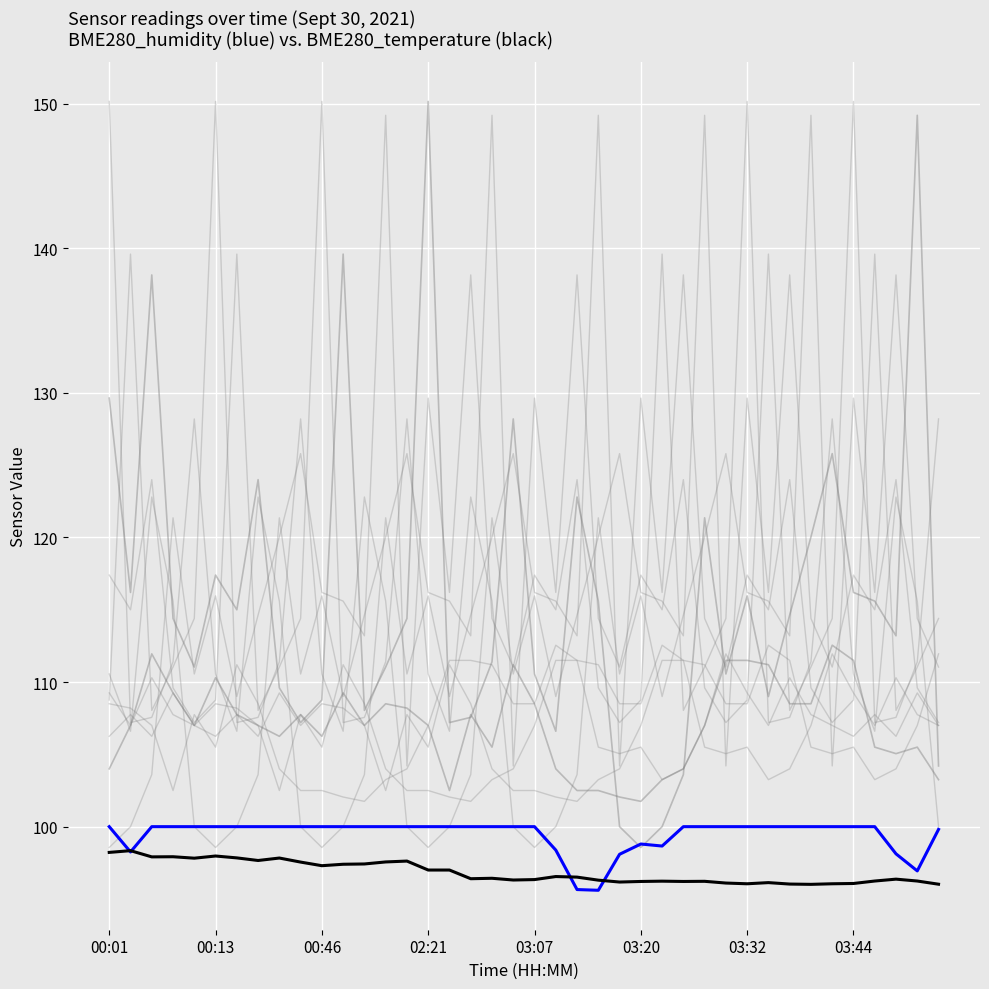

Which category has the lowest value across all series?

23